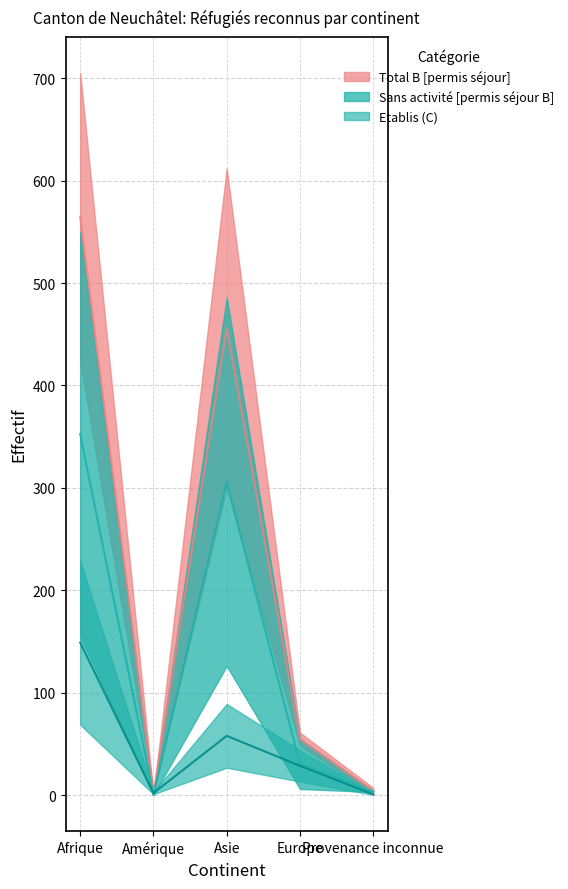

Does the chart have visible grid lines?

Yes